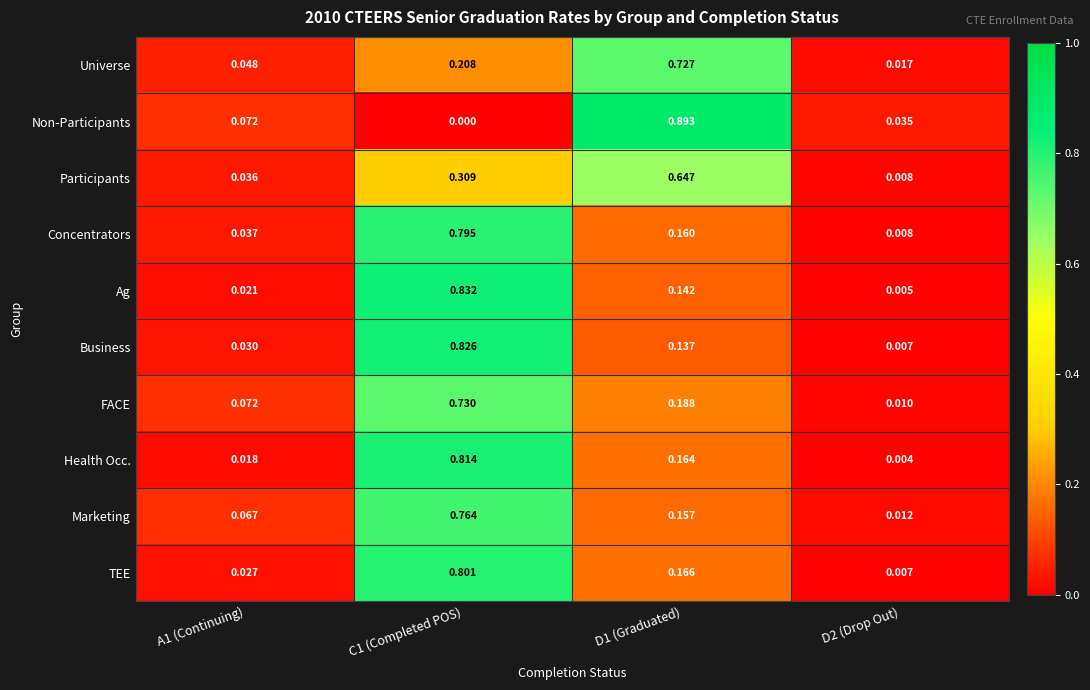

At how many categories does at least one series exceed 0?

4